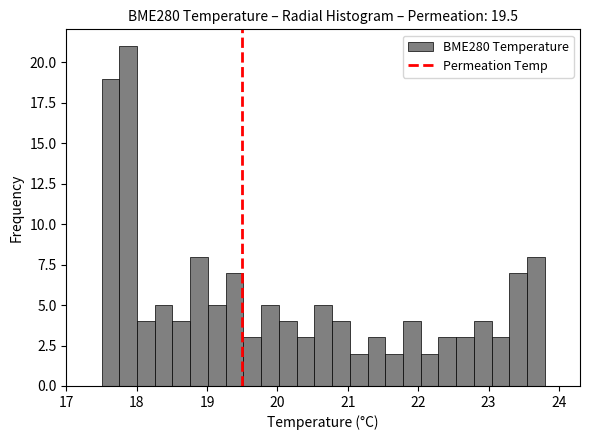

Around what value on the x-axis is the tallest bar? Give the approximate position of its centre, as read against the axis.

17.9